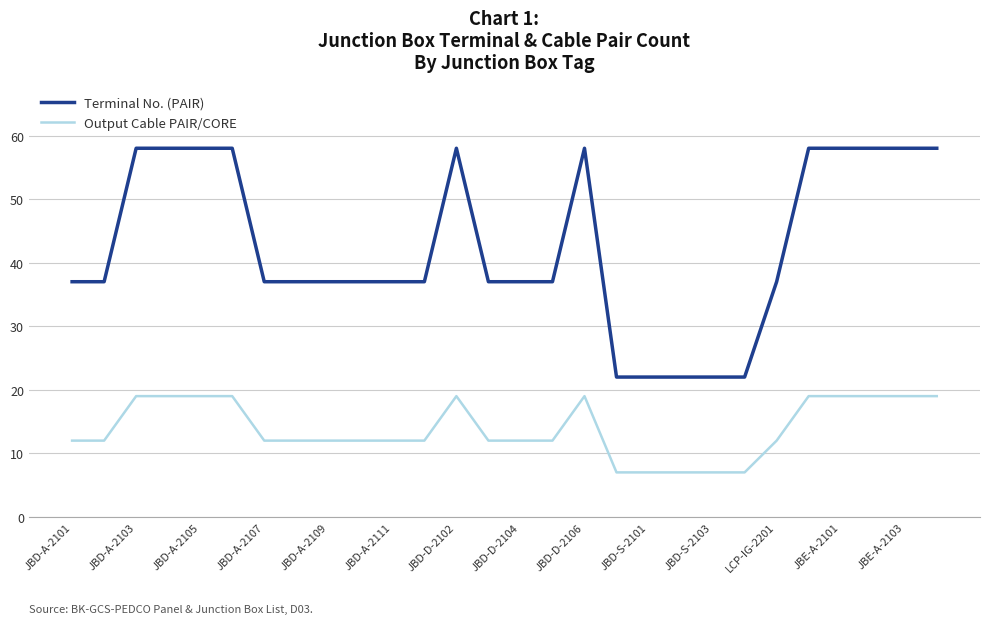

What is the smallest value displayed?

7